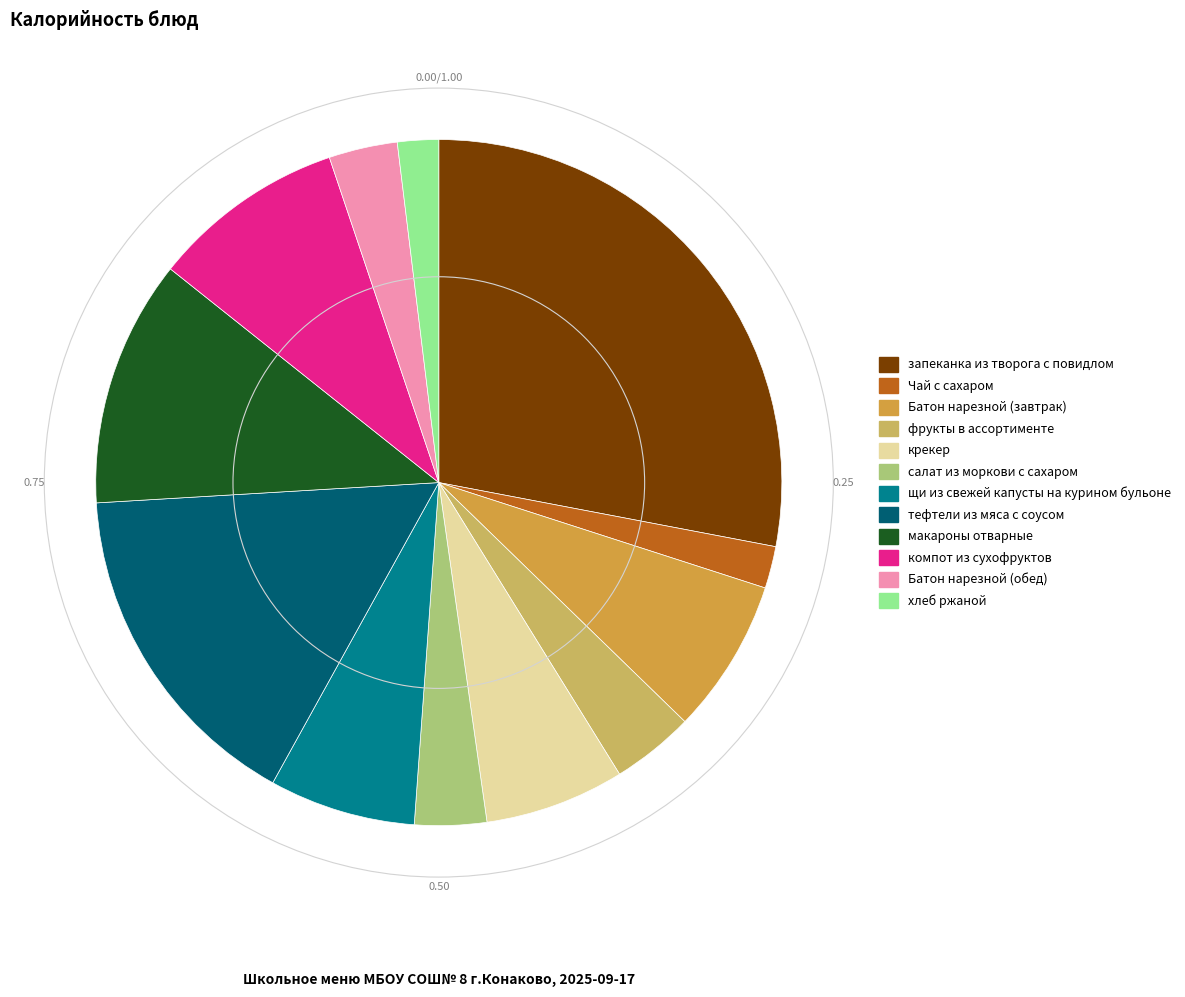

Is there any slice that represents more than half of the pie?

No